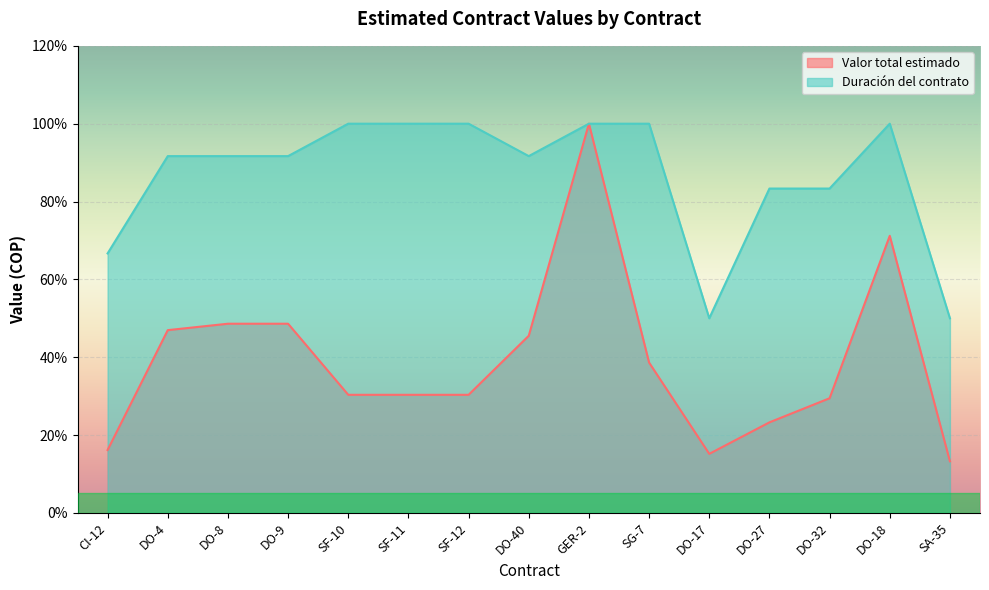

Reading left to right, transcribe all the data shown in this chart.

Valor total estimado: CI-12=16.2	DO-4=47.0	DO-8=48.6	DO-9=48.6	SF-10=30.3	SF-11=30.3	SF-12=30.3	DO-40=45.5	GER-2=100.0	SG-7=38.6	DO-17=15.2	DO-27=23.3	DO-32=29.5	DO-18=71.2	SA-35=13.3
Duración del contrato: CI-12=66.7	DO-4=91.7	DO-8=91.7	DO-9=91.7	SF-10=100.0	SF-11=100.0	SF-12=100.0	DO-40=91.7	GER-2=100.0	SG-7=100.0	DO-17=50.0	DO-27=83.3	DO-32=83.3	DO-18=100.0	SA-35=50.0